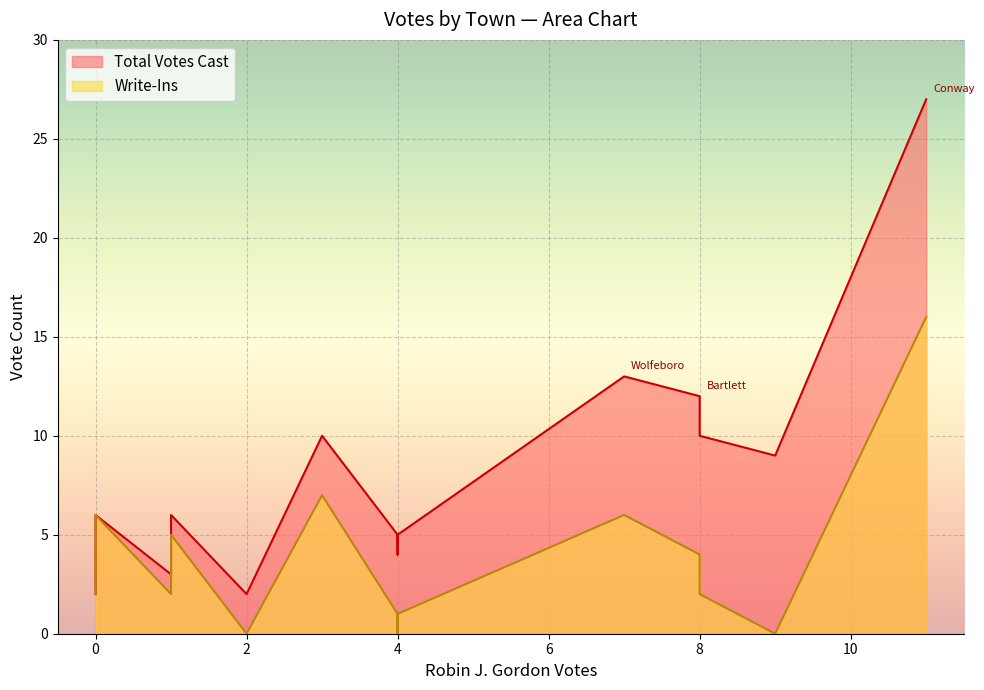

Between Bartlett and Wolfeboro, which series saw the biggest shift?

Write-Ins